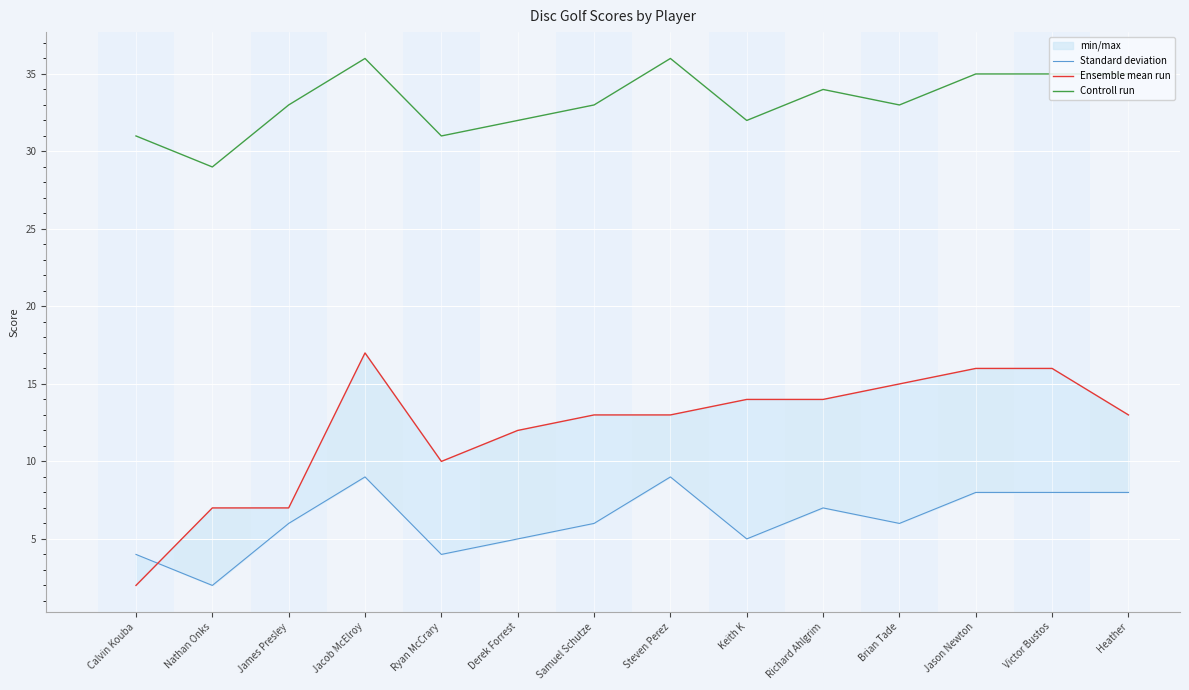

The value of Controll run at James Presley is 9. True or false?

False